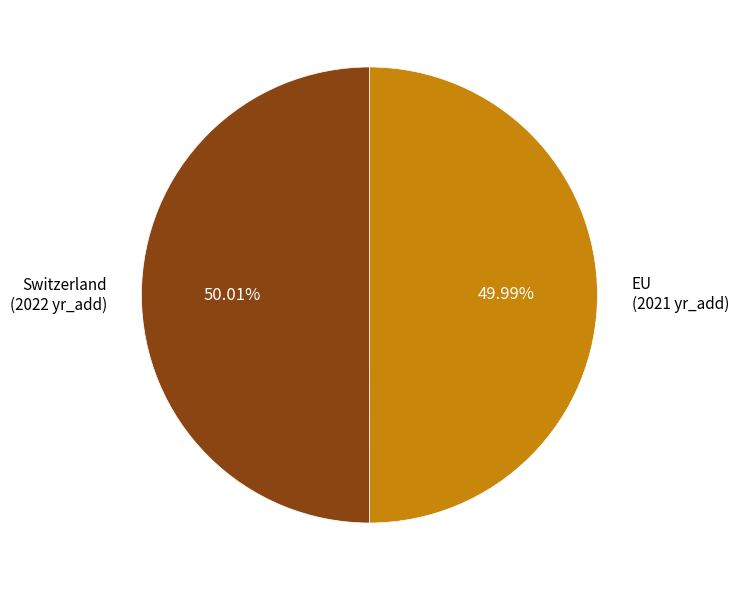

Does any single category account for the majority?

Yes